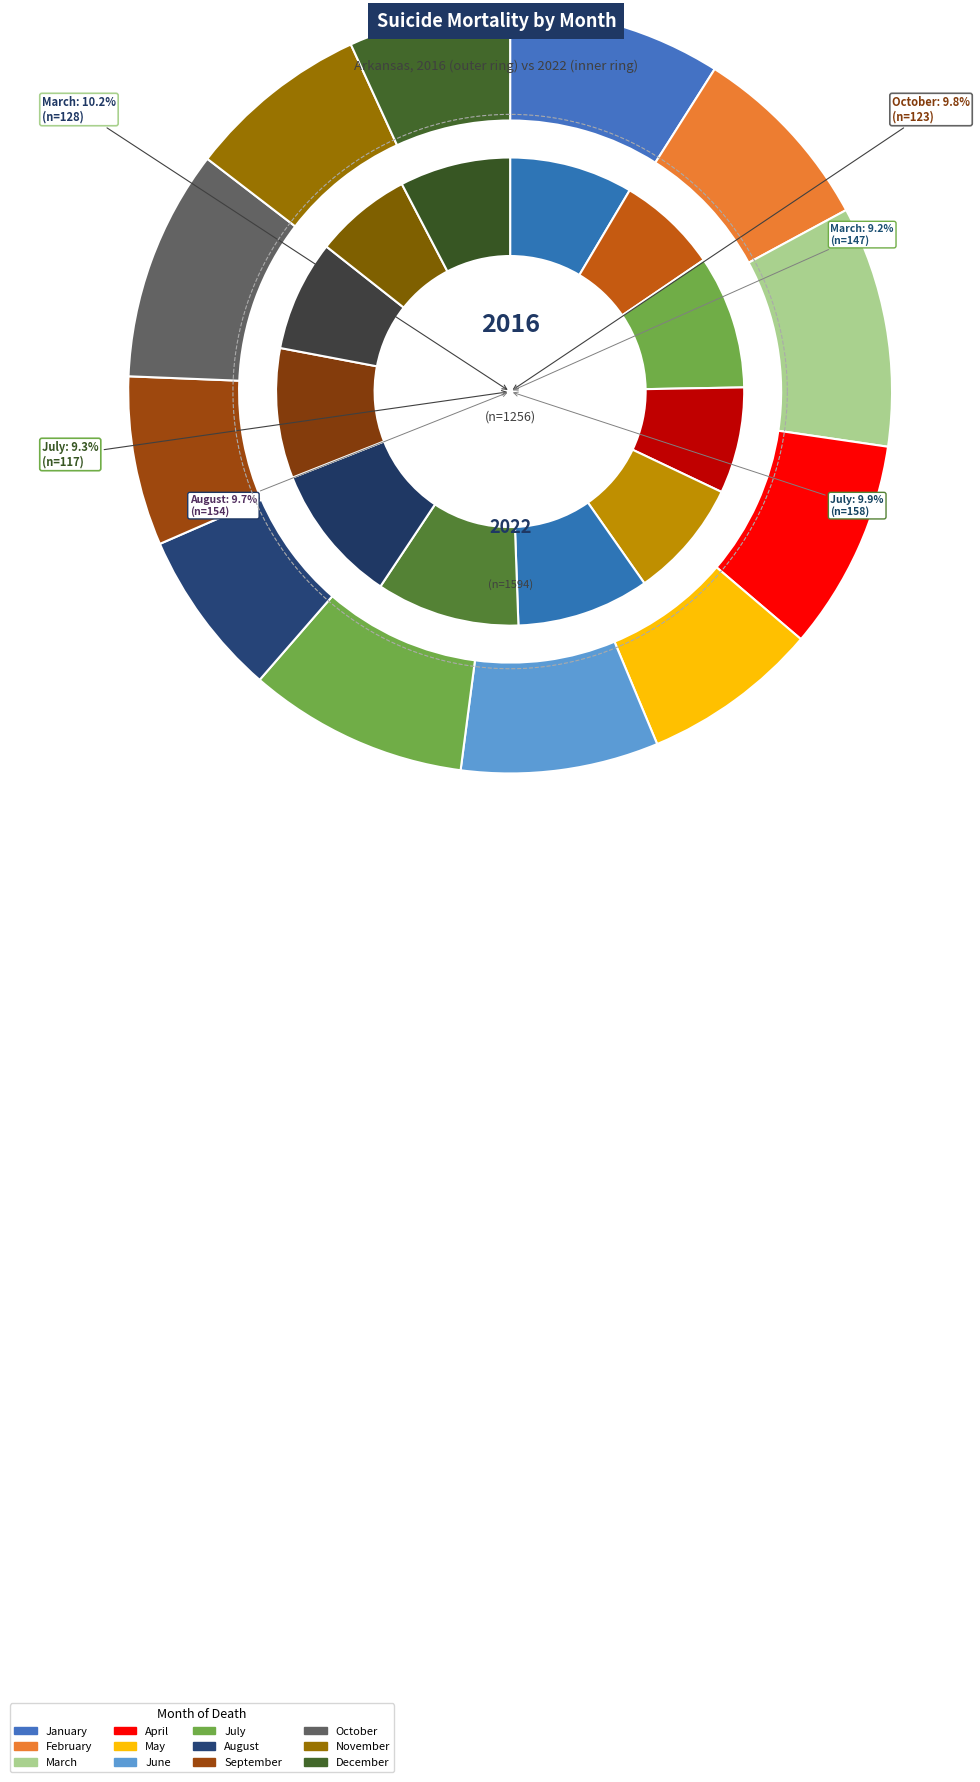

True or false: August accounts for 18% of the total.

False